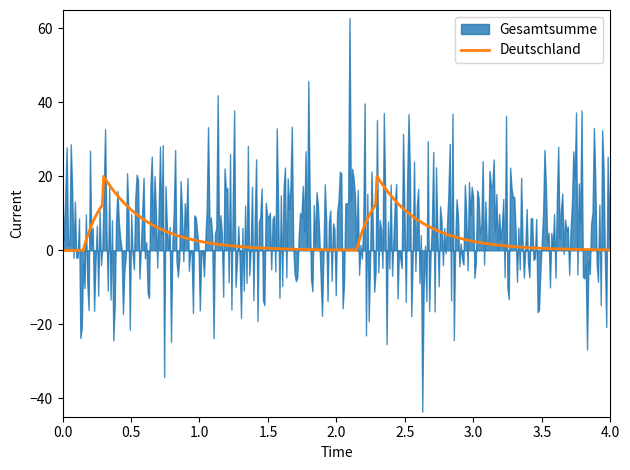

What is the maximum value for Deutschland?

20.1